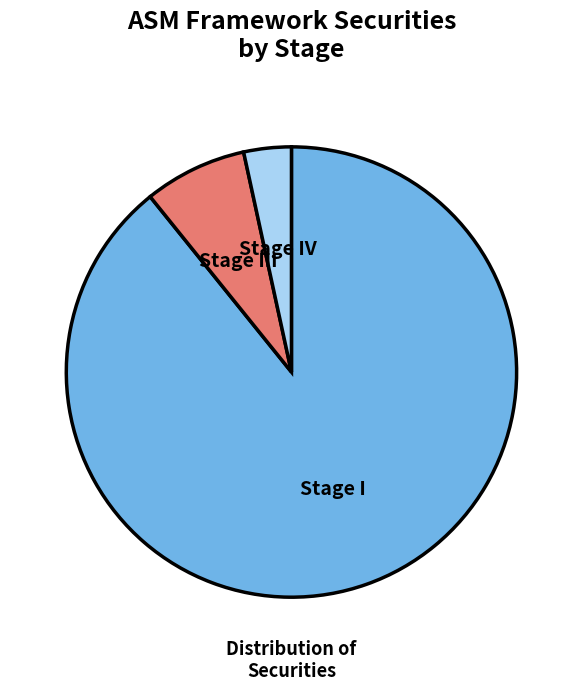

What is the ratio of the value at Stage I to the value at Stage III?

12.1